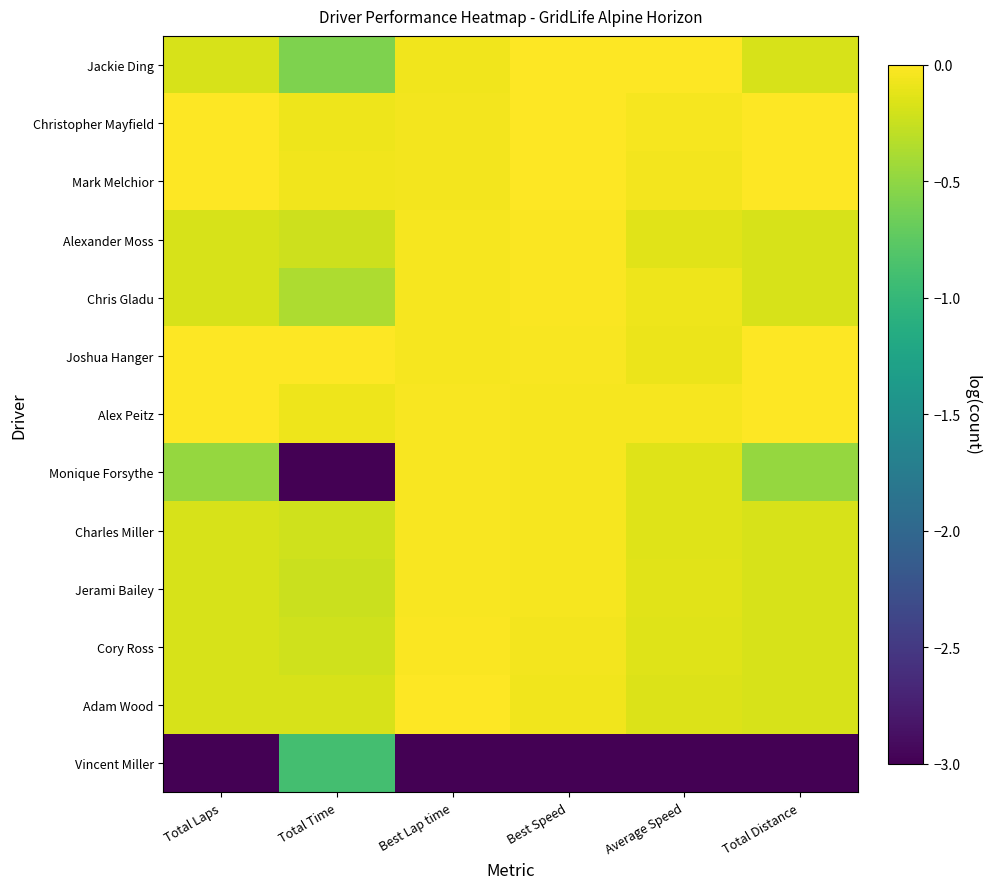

At how many categories does at least one series exceed -1?

6